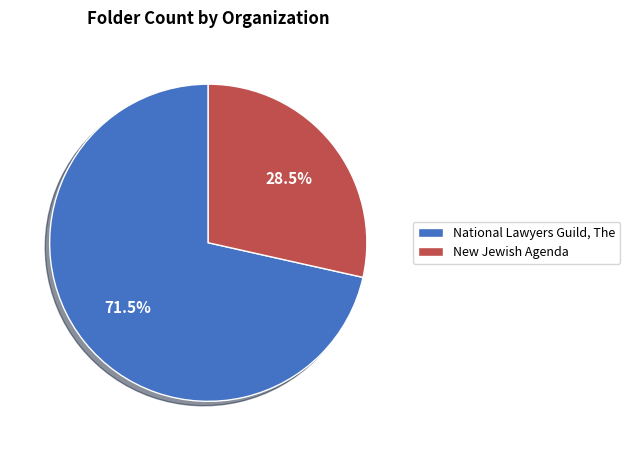

What is the ratio of the value at National Lawyers Guild, The to the value at New Jewish Agenda?

2.5